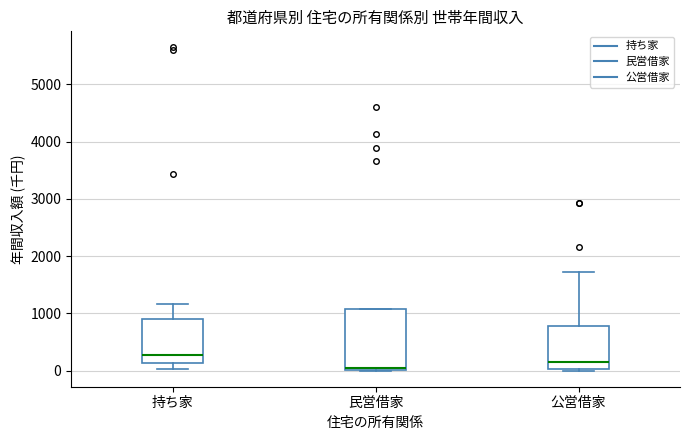

Where does the median line of the box for 民営借家 sit on the y-axis? The values are not printed on the chart, so give them approximately, as read against the axis.

100